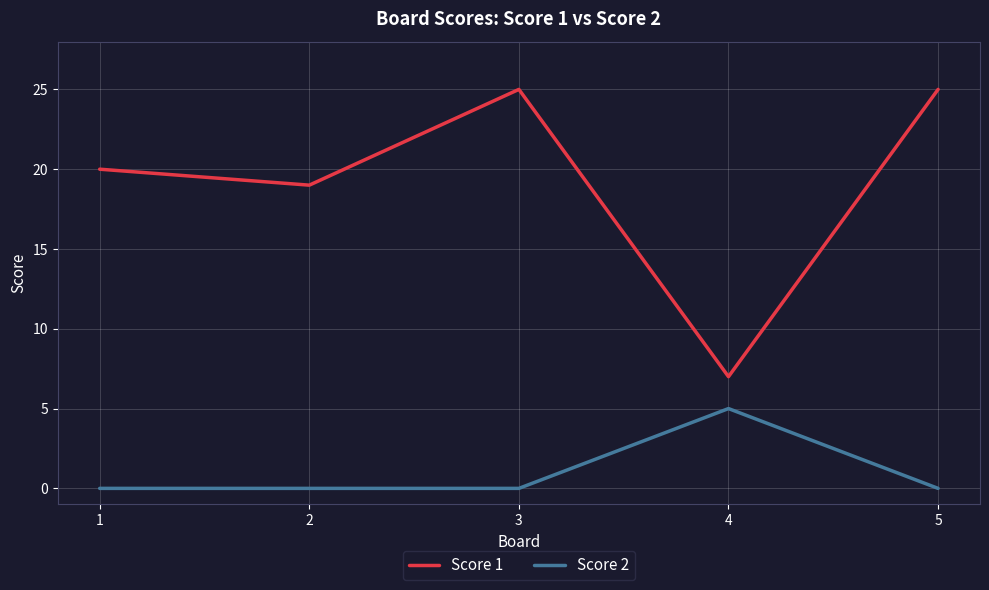

True or false: Score 2 and Score 1 intersect in this chart.

False